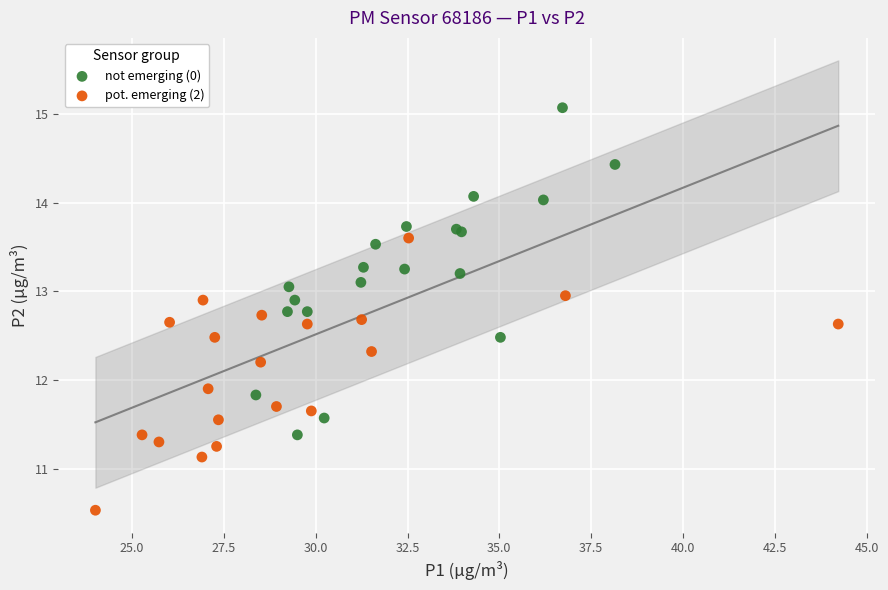

What are all the series names shown in the legend?

not emerging (0), pot. emerging (2)